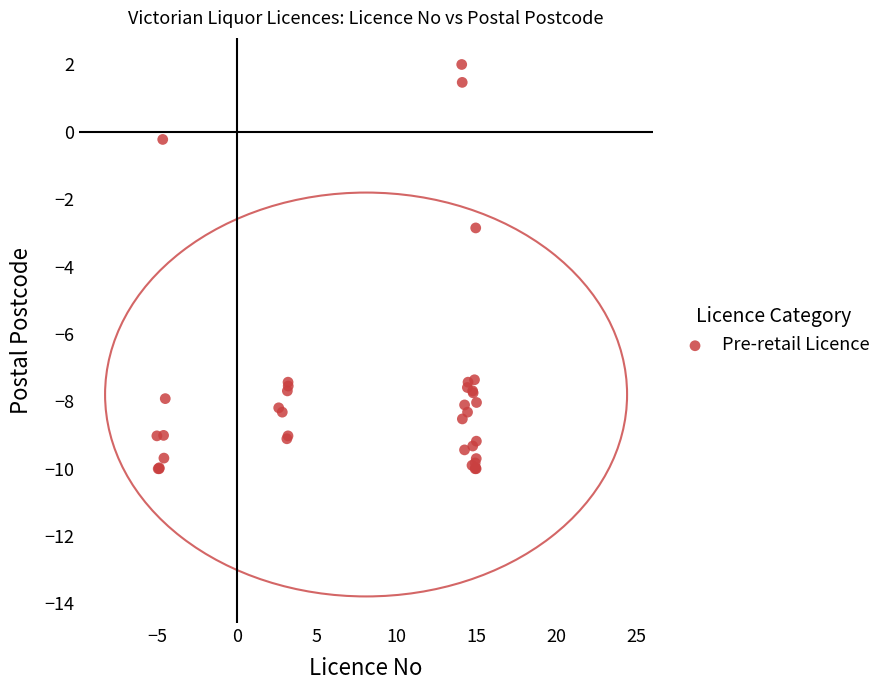

What Y value in the scatter plot is closest to -4?

-2.9